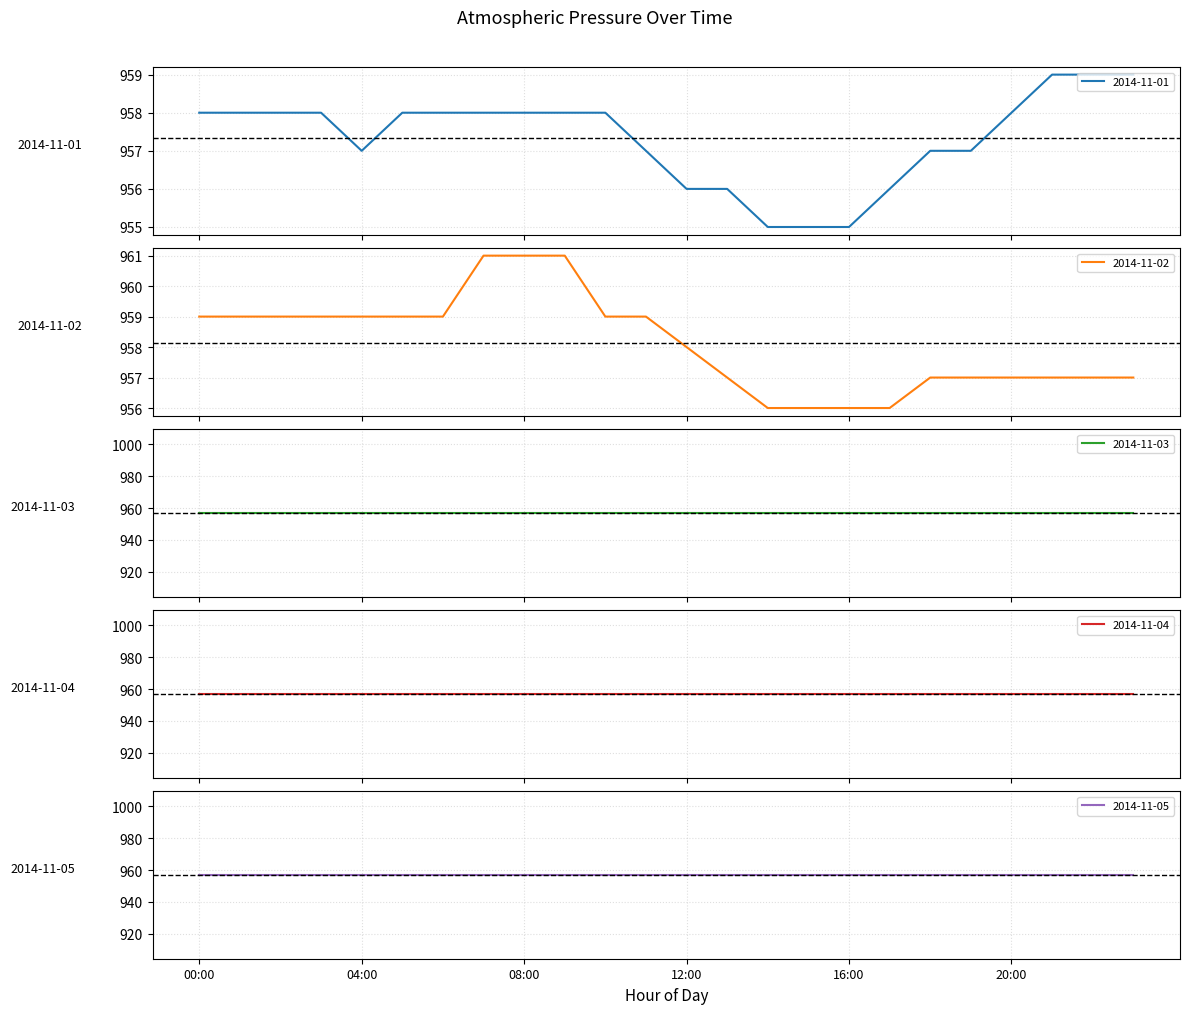

What is the difference between the highest and lowest values at 10:00?

2